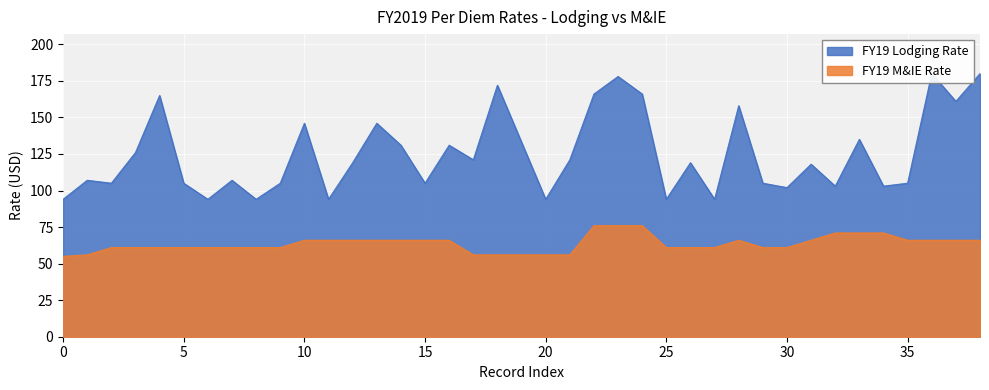

True or false: FY19 M&IE Rate and FY19 Lodging Rate intersect in this chart.

False